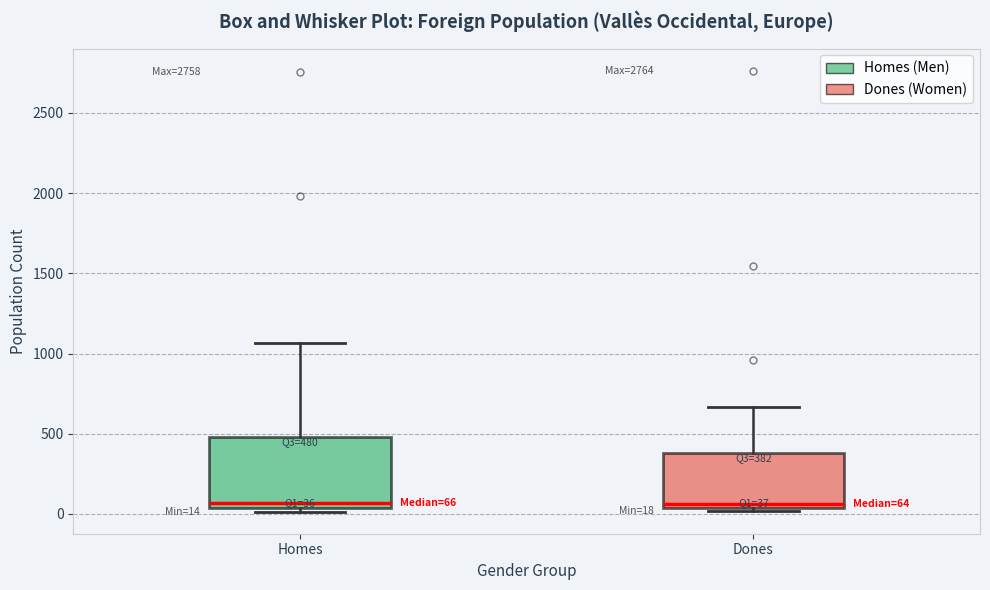

Which box is the tallest, from its lower edge to its upper edge?

Homes